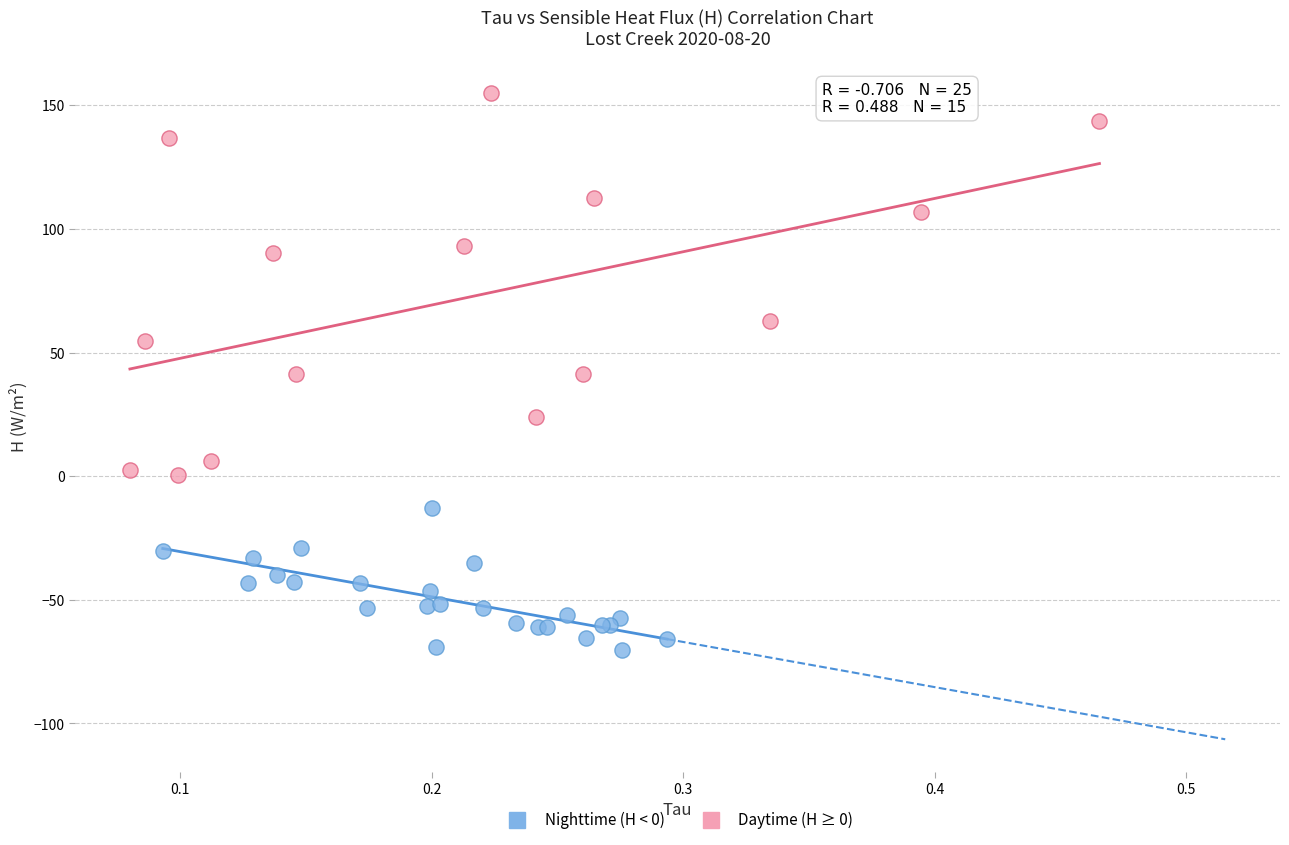

Which series reaches the minimum Y coordinate?

Nighttime (H < 0)